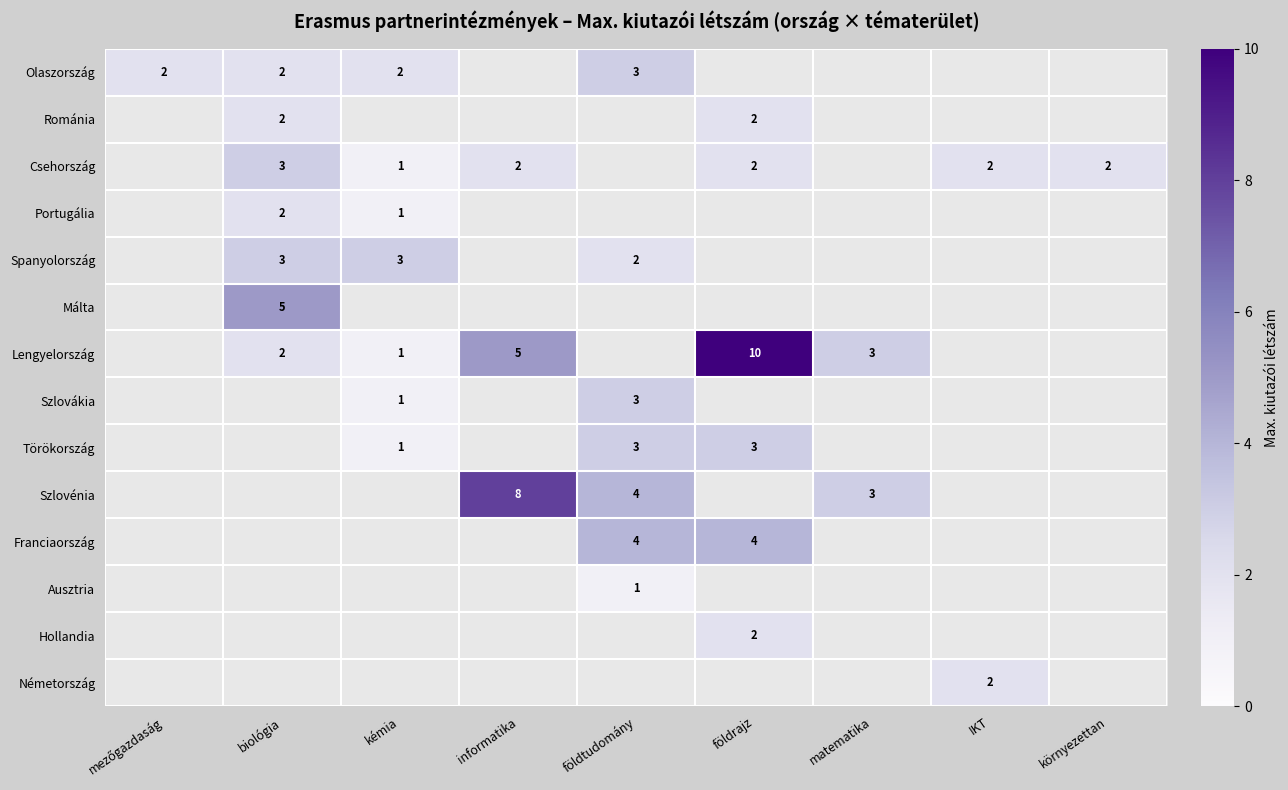

The Olaszország series shows 2 at kémia. True or false?

True